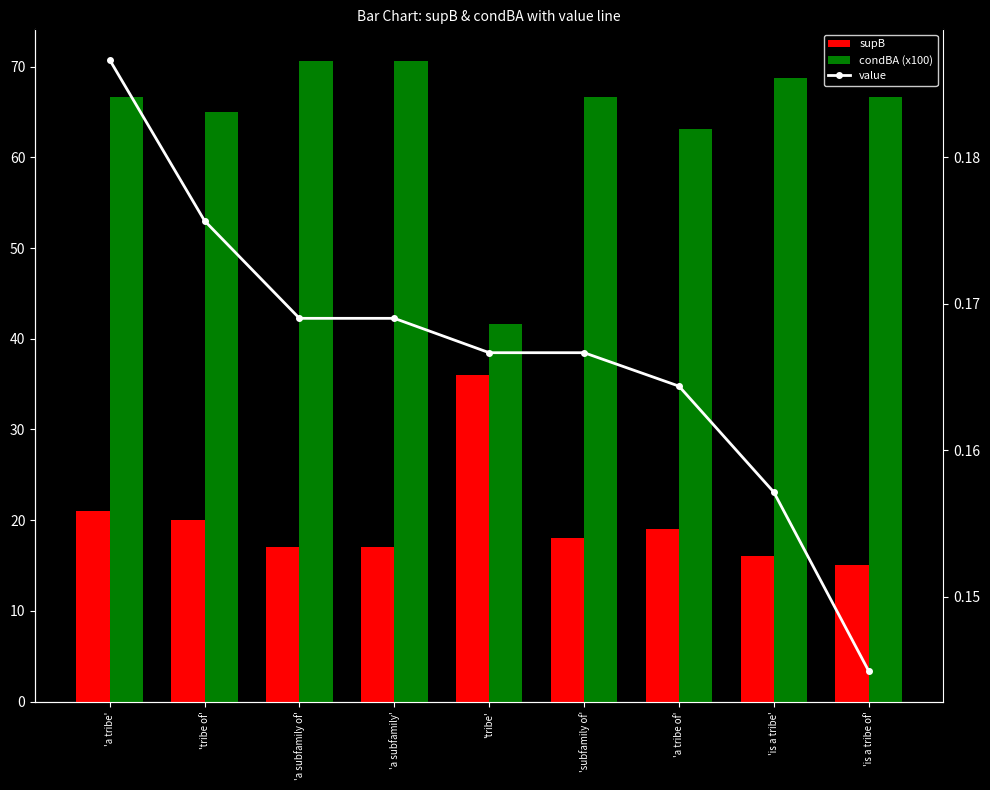

What is the lowest value of the supB series?

15.0